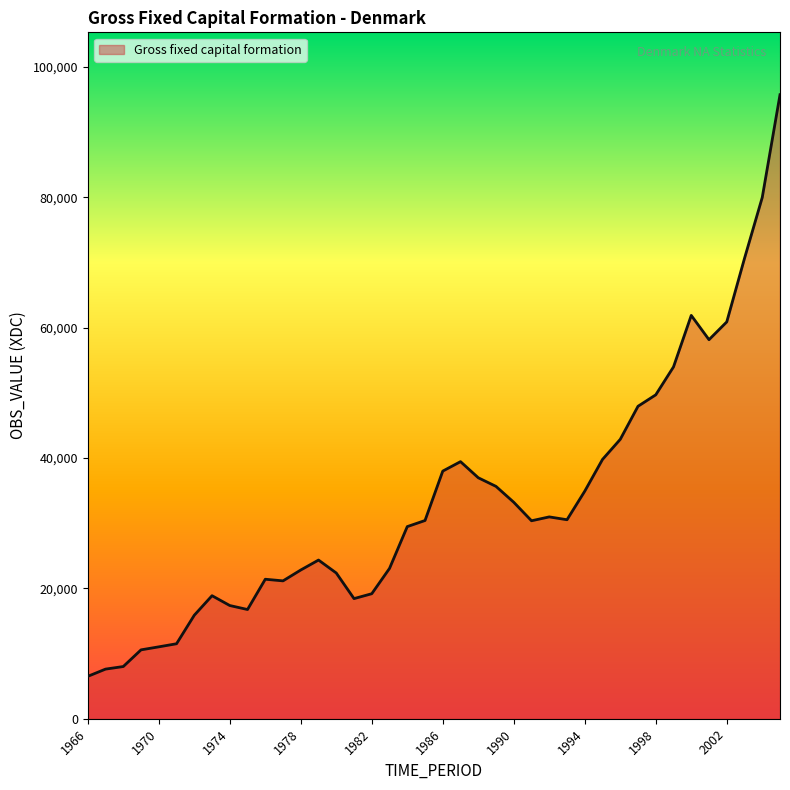

How many lines are shown in the chart?

1